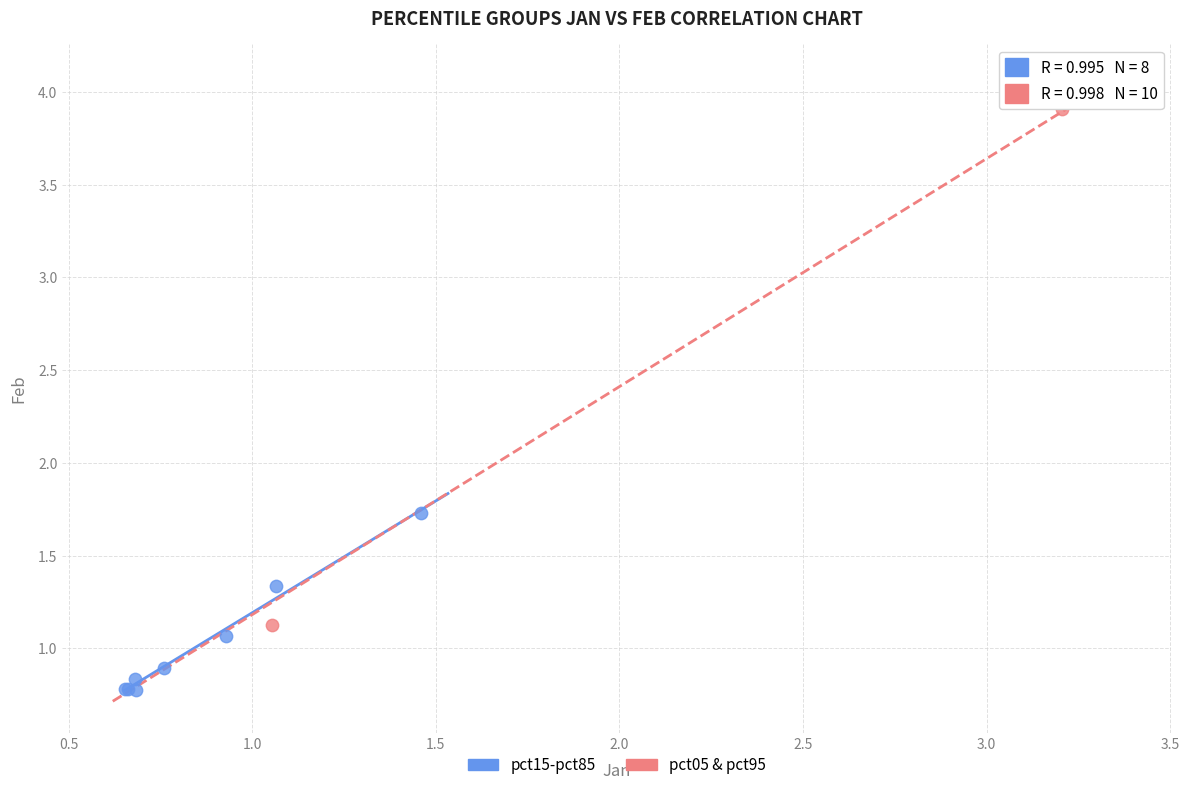

Which series reaches the maximum Y coordinate?

pct05 & pct95